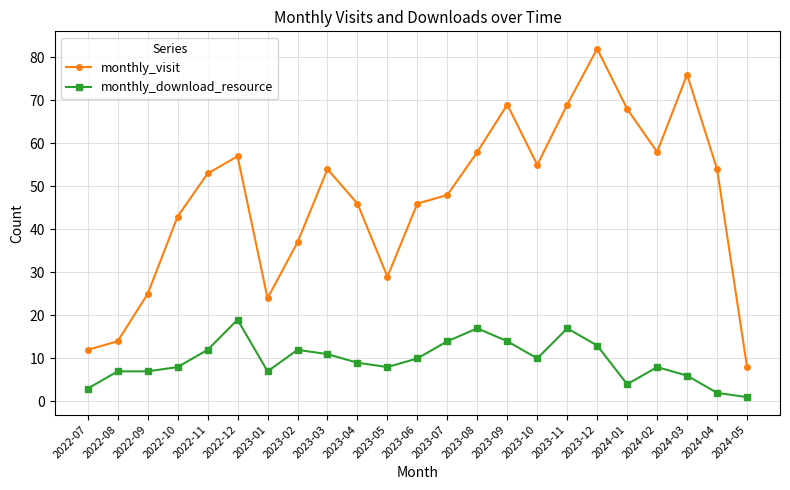

True or false: monthly_visit has more than 1 points higher than both neighbors.

True